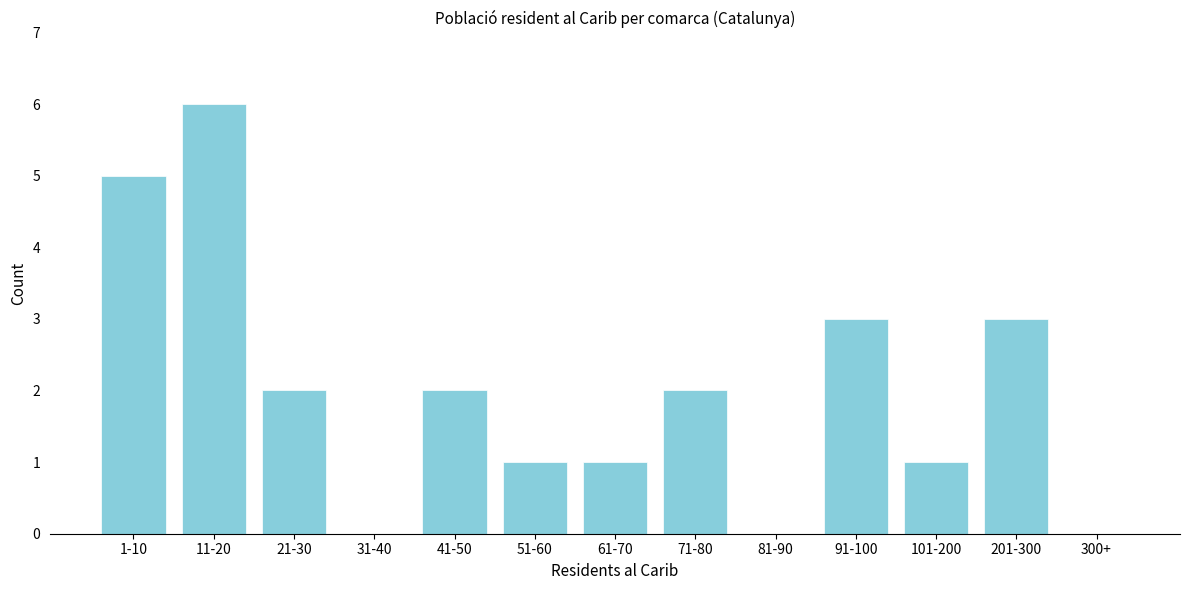

Reading left to right, extract all data points from this chart.

1-10=5	11-20=6	21-30=2	31-40=0	41-50=2	51-60=1	61-70=1	71-80=2	81-90=0	91-100=3	101-200=1	201-300=3	300+=0